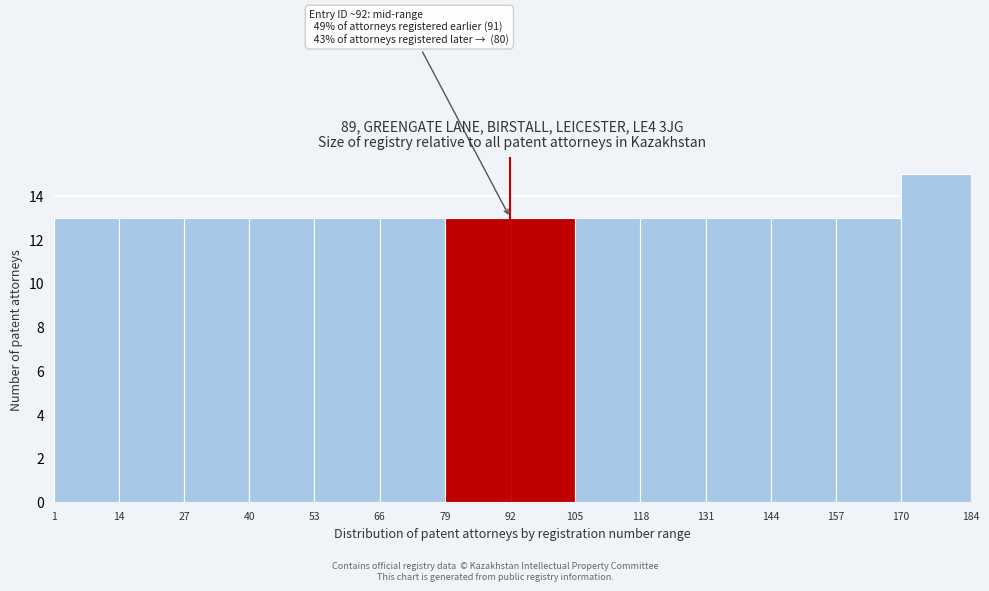

Which range on the x-axis has the tallest bar?

170 to 184